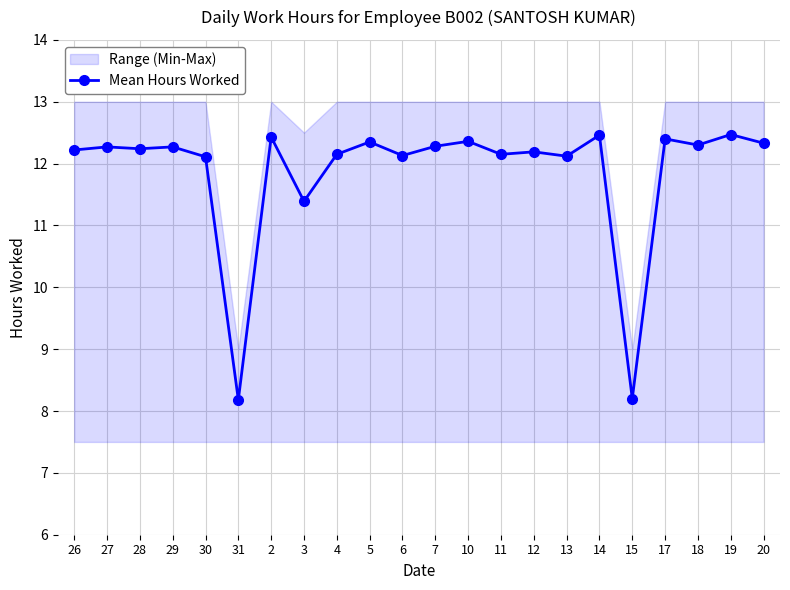

Where does the data first go above 12?

26